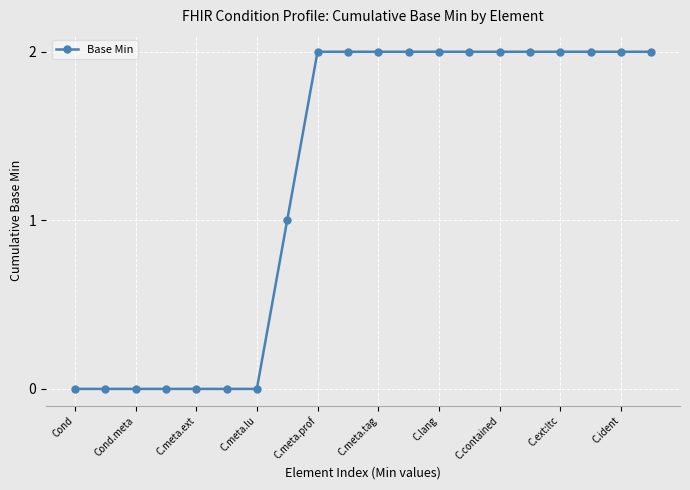

What is the average value?

1